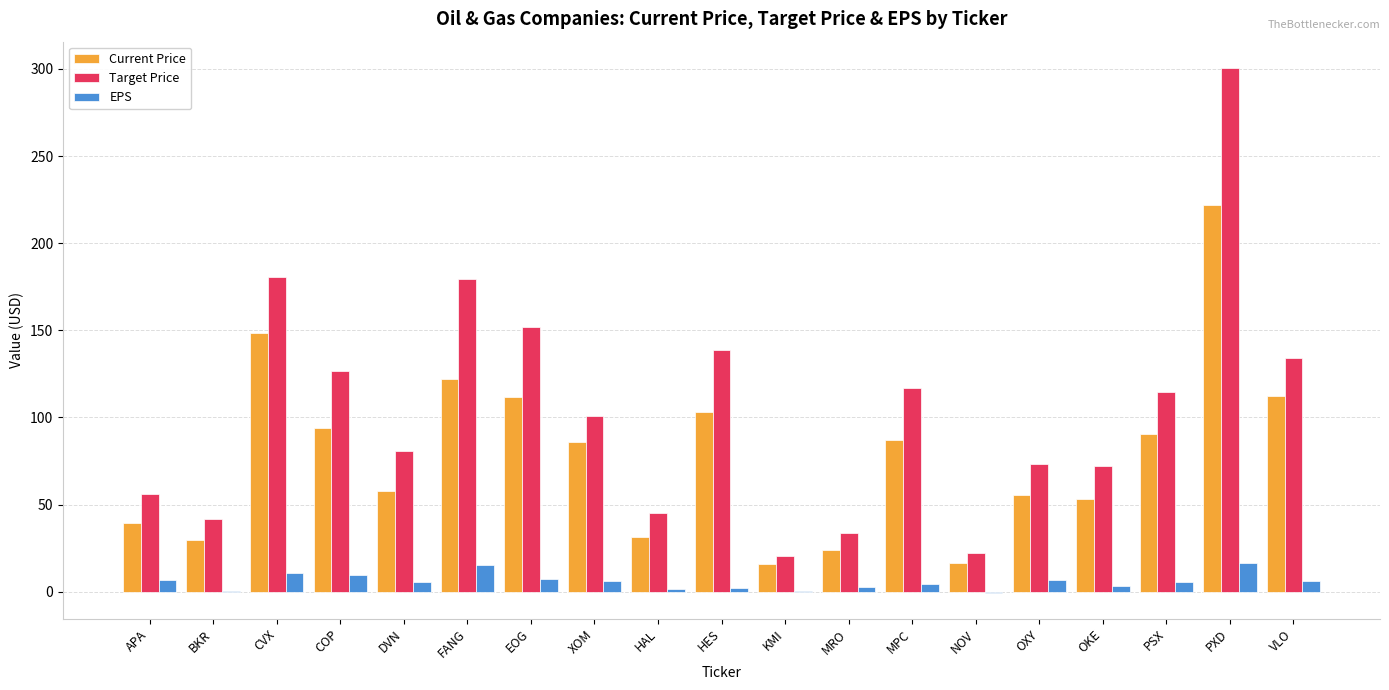

How many data points in Target Price are above 100?

10